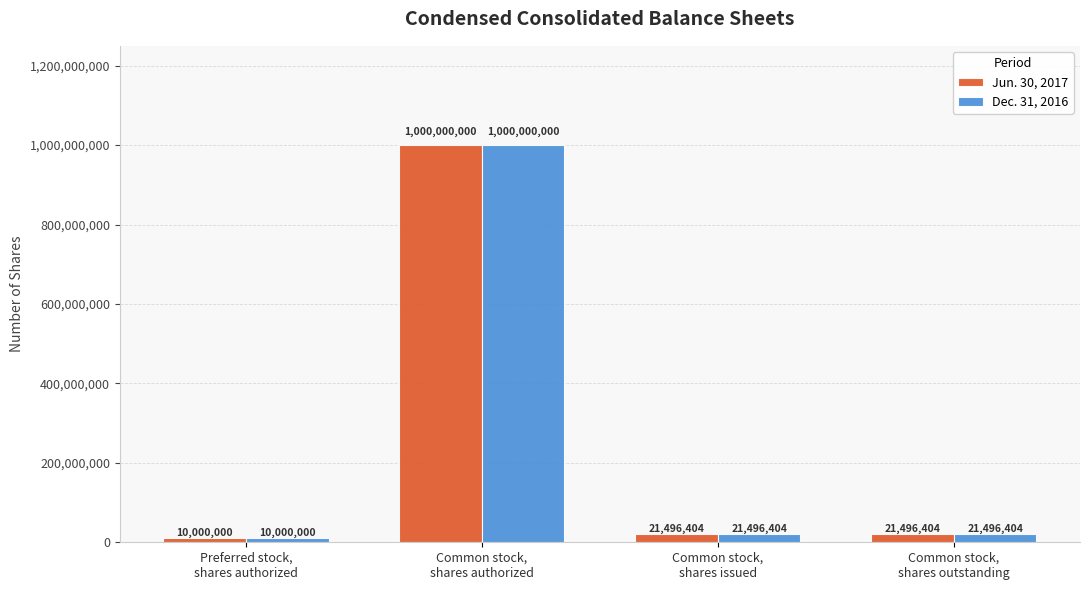

What is the total value across all series at Common stock,
shares outstanding?

42992808